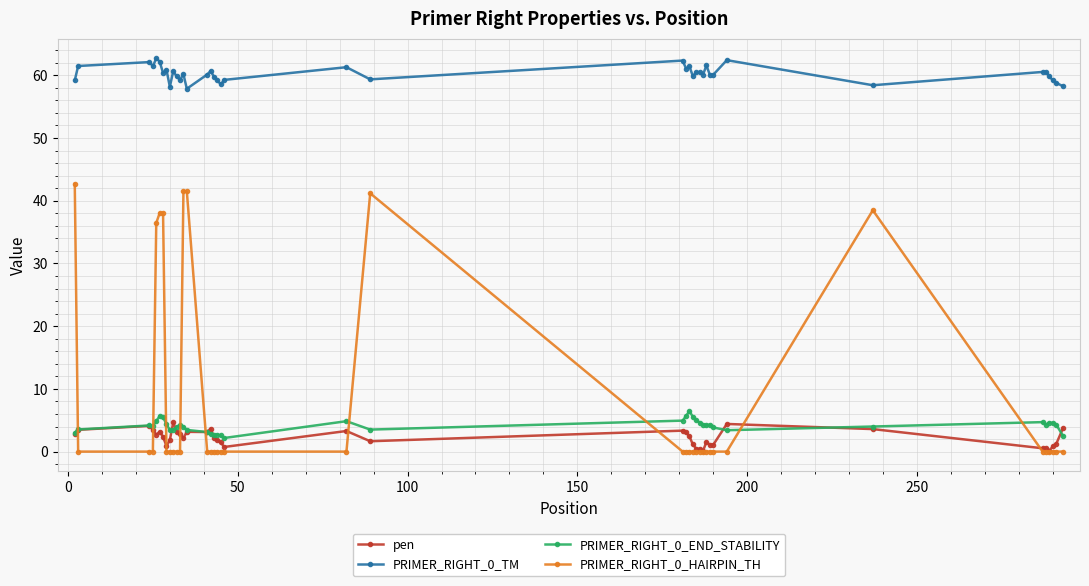

True or false: PRIMER_RIGHT_0_TM and PRIMER_RIGHT_0_END_STABILITY intersect in this chart.

False